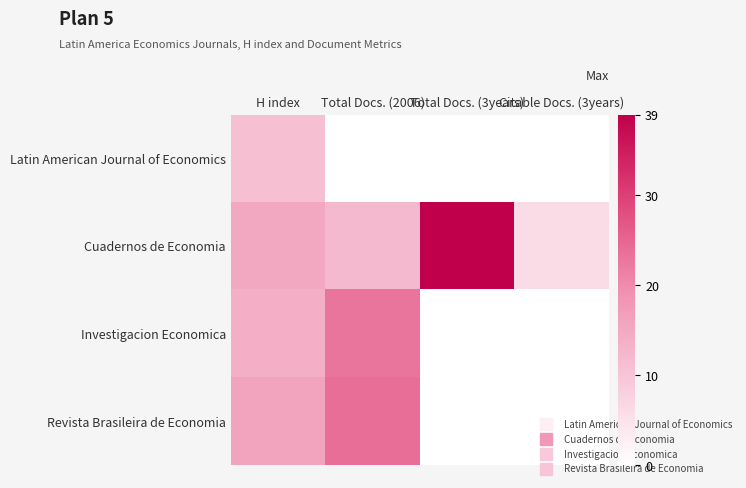

How many distinct data groups are displayed?

4